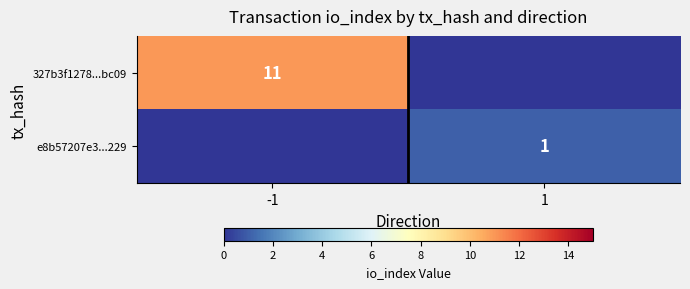

The value of 327b3f1278...bc09 at -1 is 11. True or false?

True